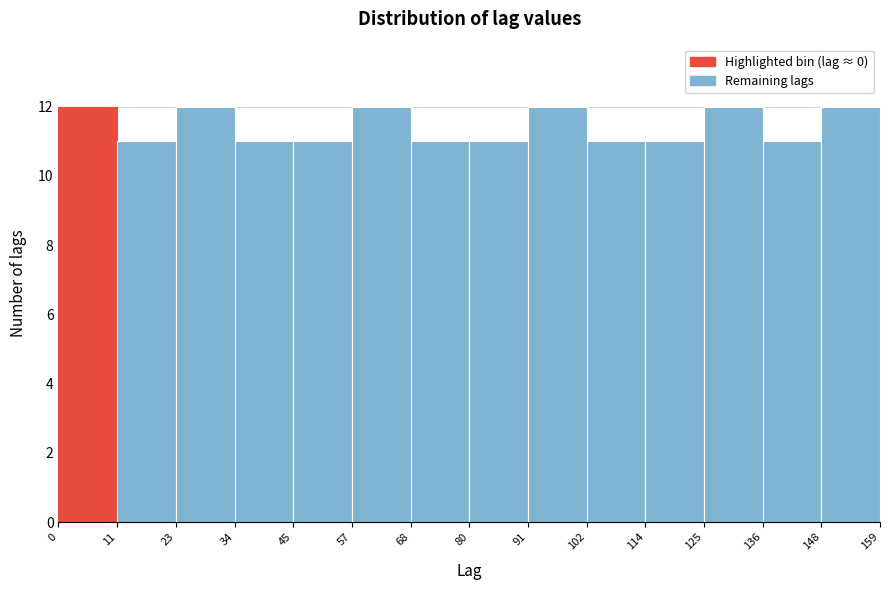

What is the height of the bar covering 125 to 136 on the x-axis? The values are not printed on the chart, so give them approximately, as read against the axis.

12